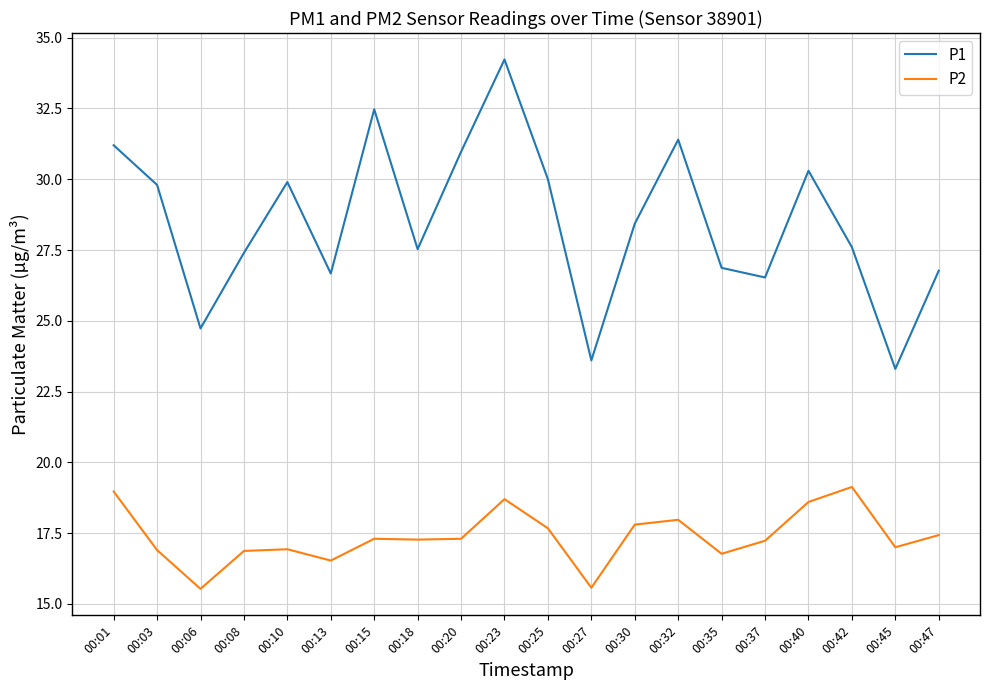

What is the maximum value shown in the chart?

34.2